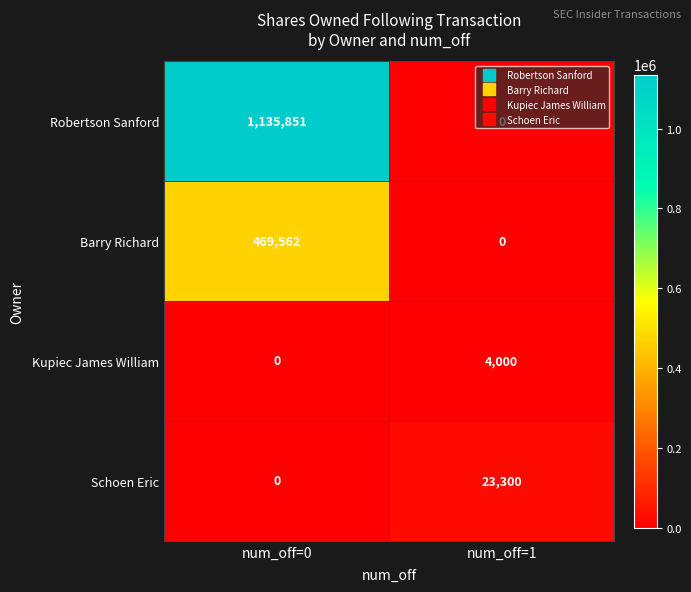

Where is Schoen Eric nearest to the value 11650?

num_off=0